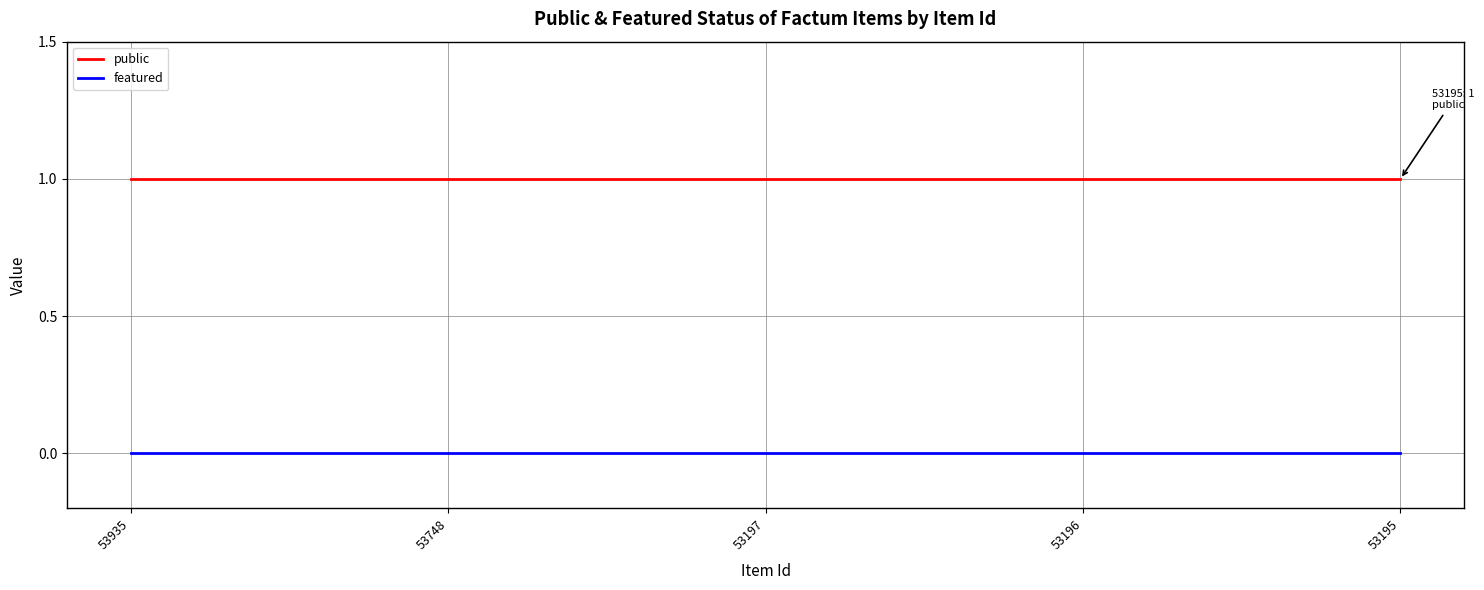

Is it true that public equals 1 at 53935?

True